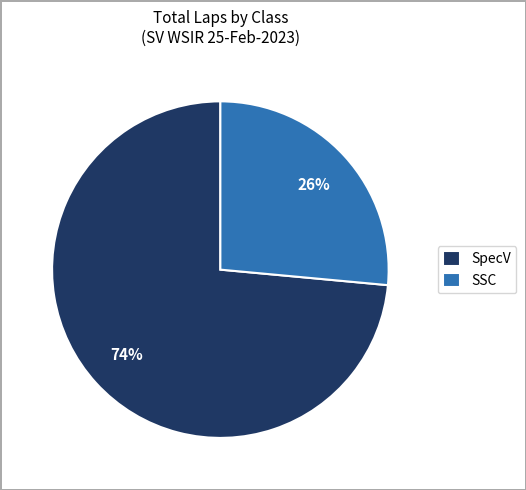

Is there a majority slice in this chart?

Yes